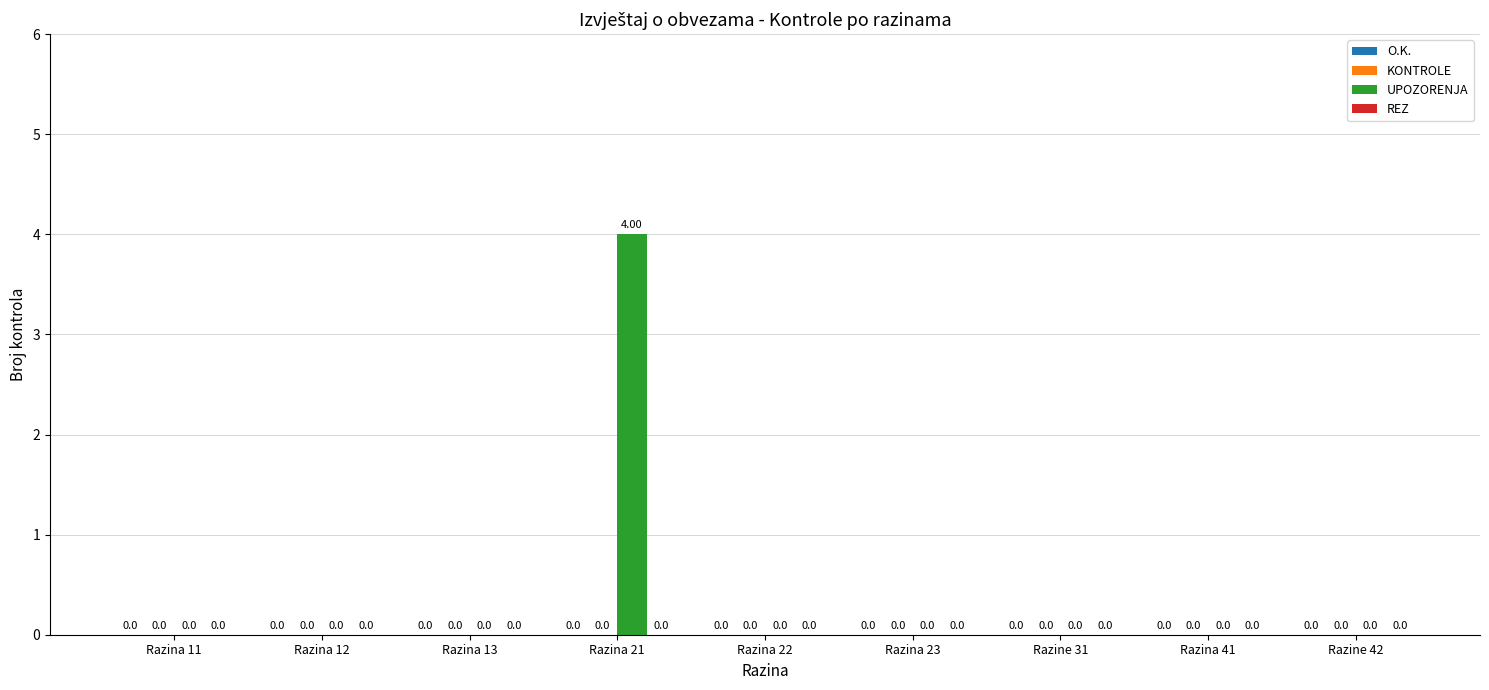

Which has a higher value, Razina 21 or Razina 12?

Razina 21